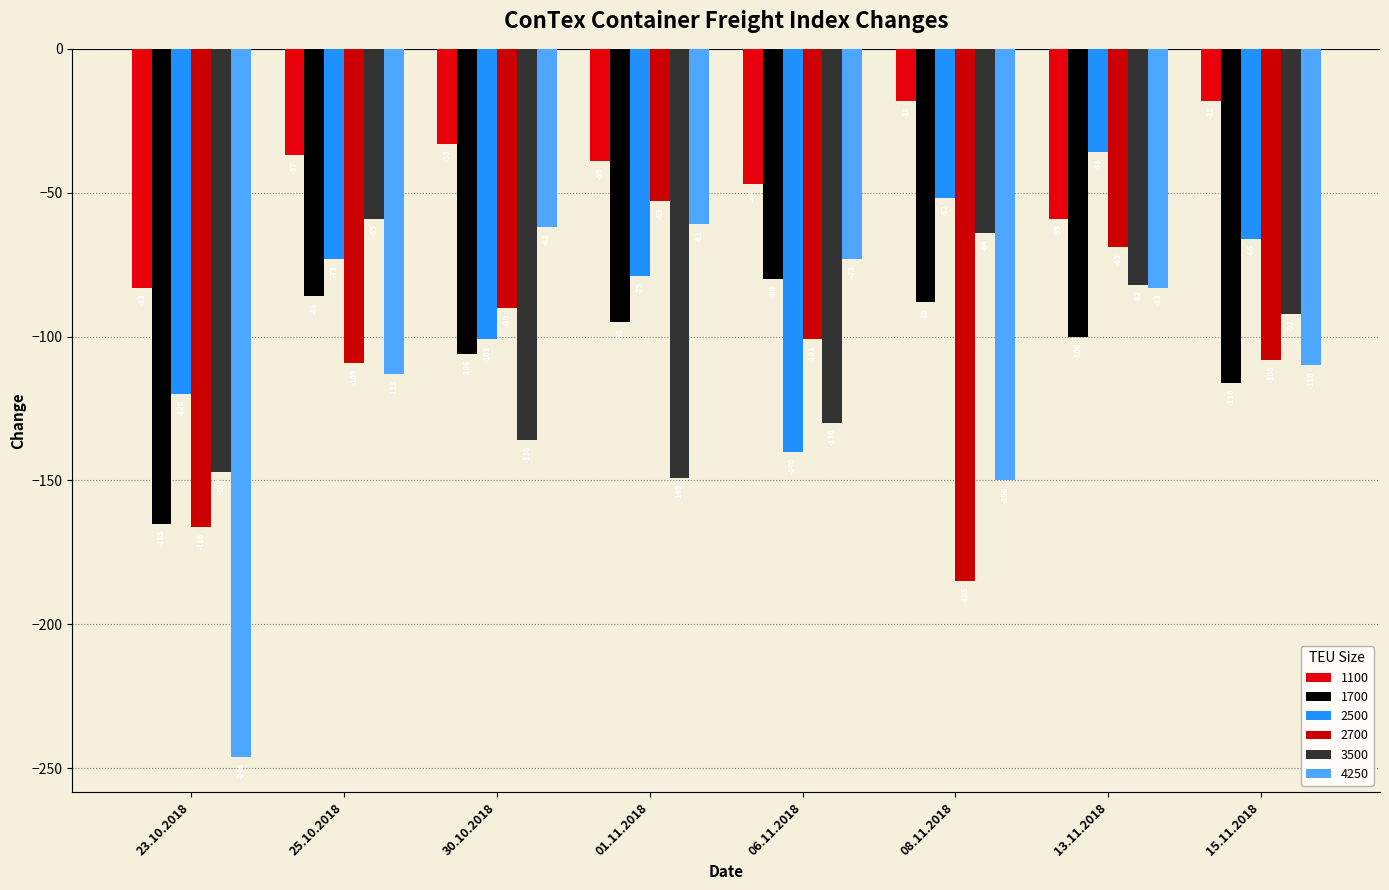

How many bars are there in total?

48